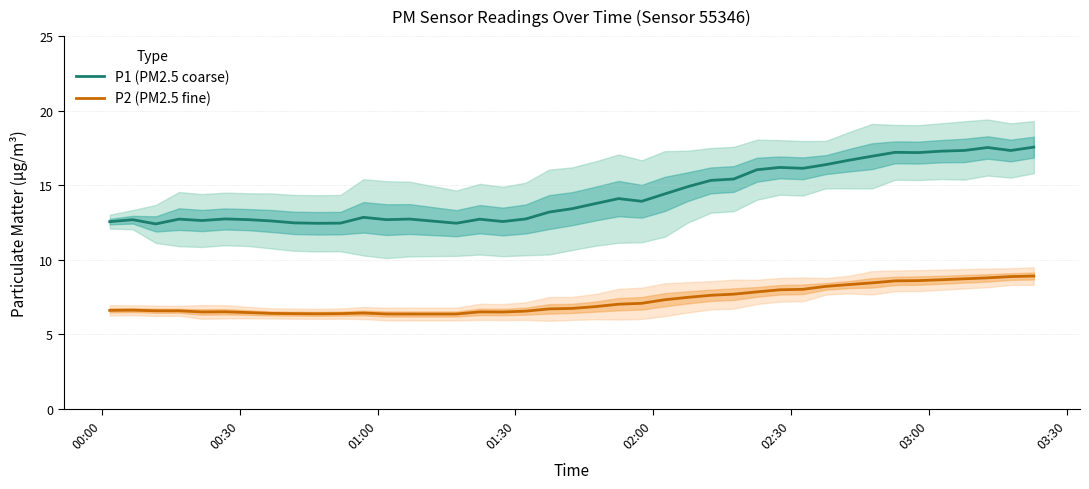

Is this an area chart (filled region under the line)?

No